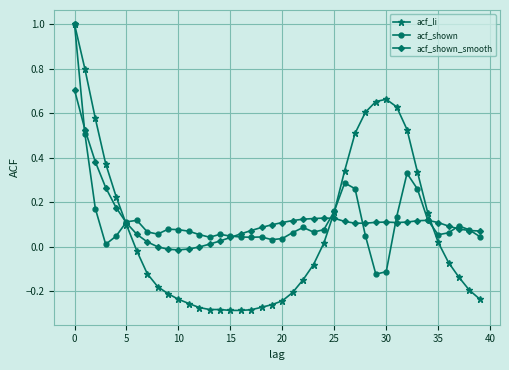

Which series has the largest range (max minus min)?

acf_li